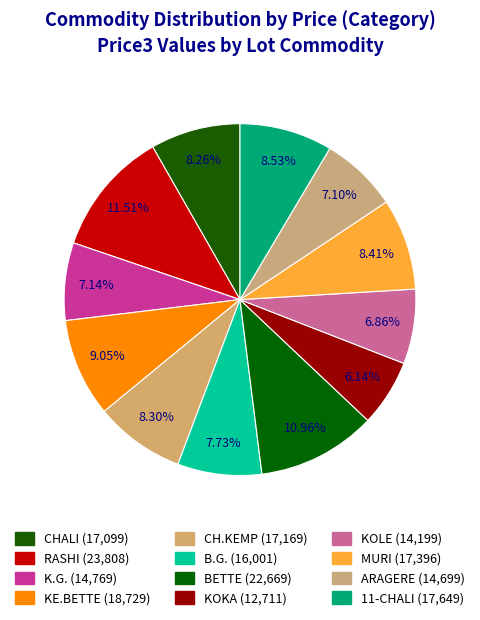

Does ARAGERE account for over 50% of the chart?

No